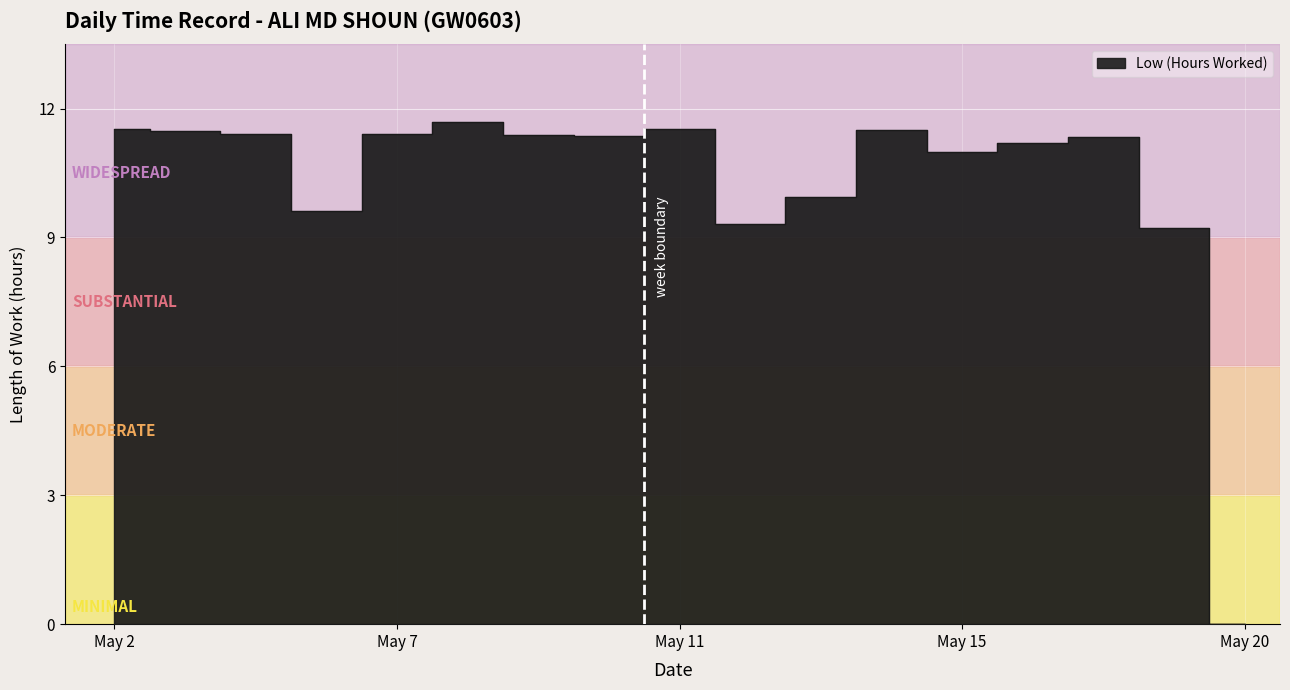

What is the difference between the second highest and second lowest values?

2.3